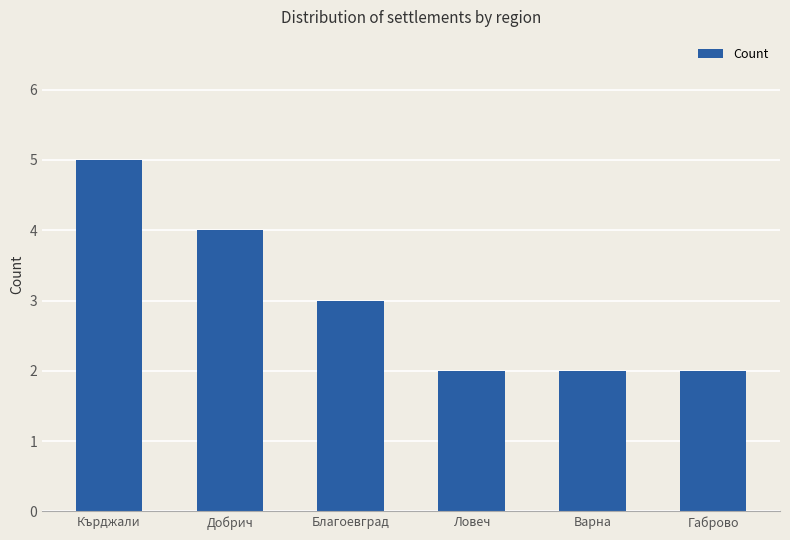

Reading left to right, list all the values displayed in this chart.

5	4	3	2	2	2